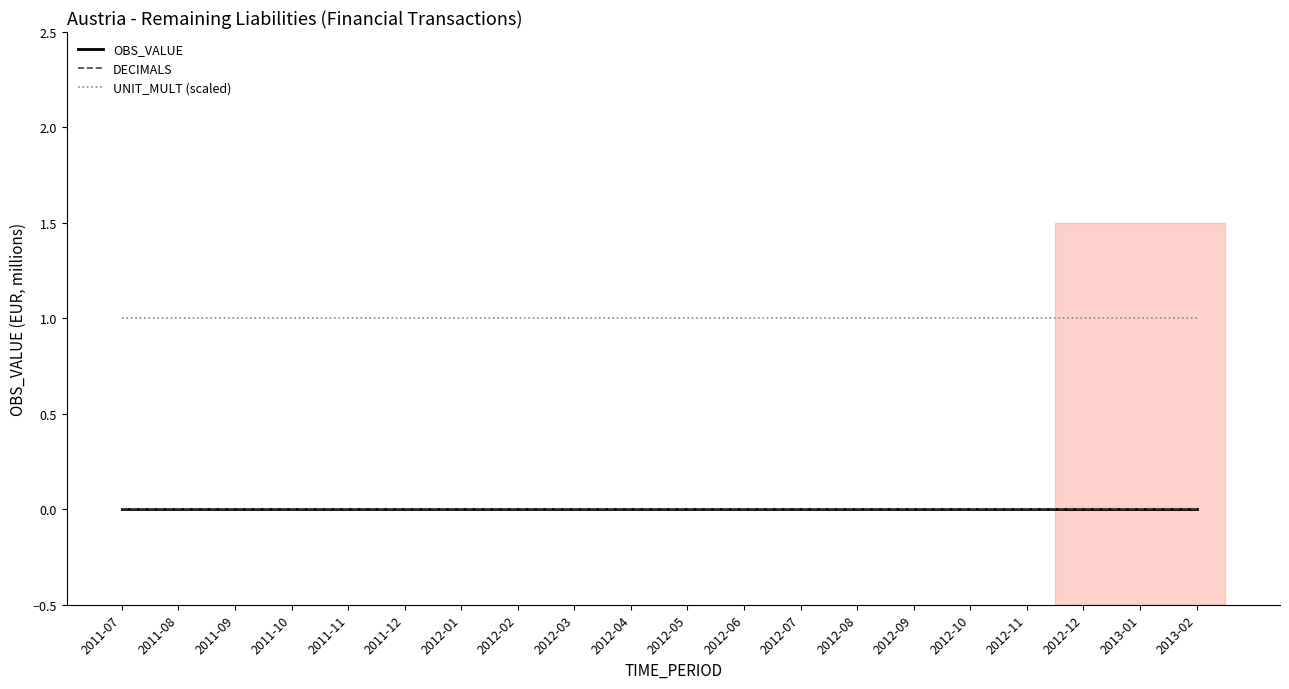

True or false: DECIMALS and UNIT_MULT (scaled) cross at least once.

False